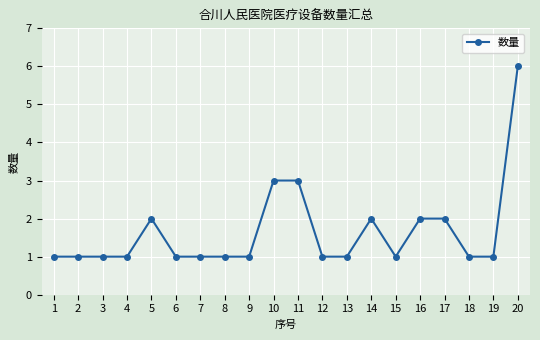

How many lines are shown in the chart?

1